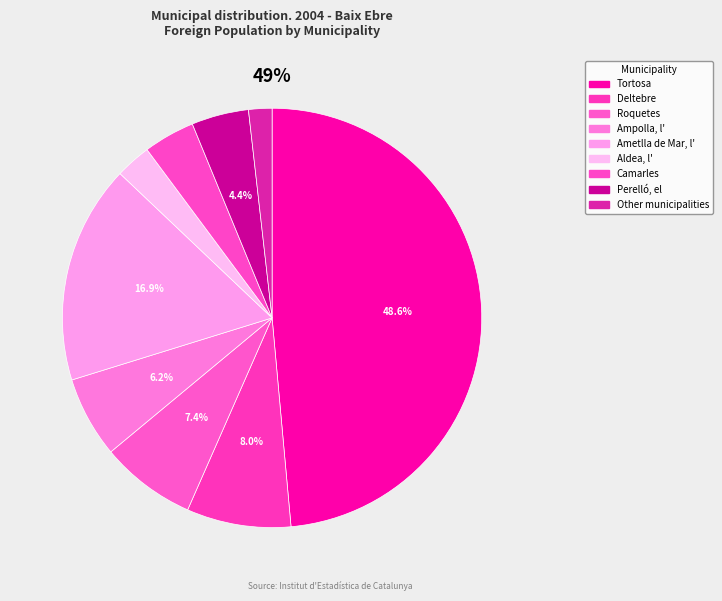

How many slices are in this pie chart?

9